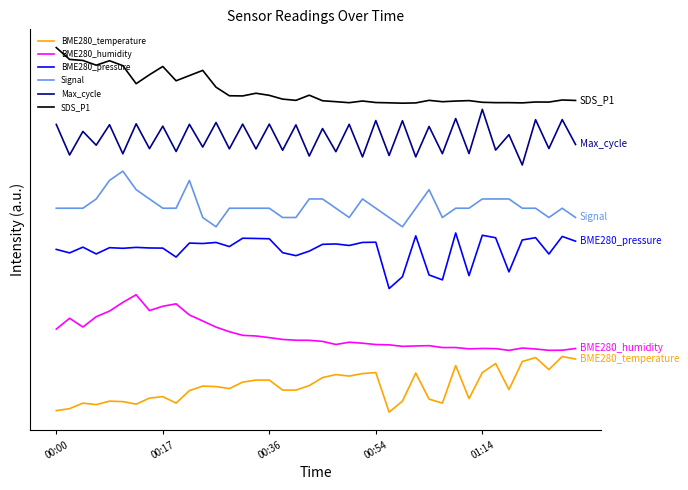

True or false: BME280_humidity and BME280_pressure intersect in this chart.

False